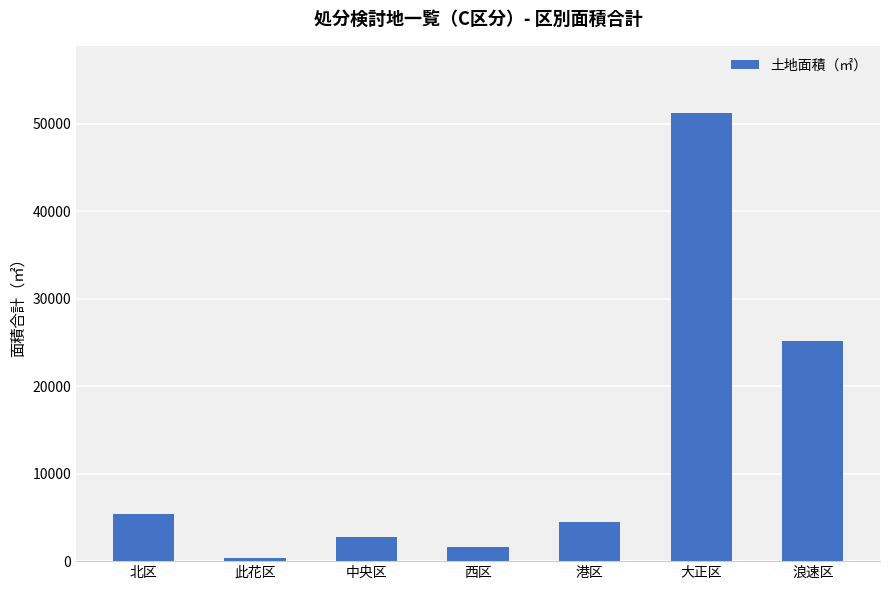

How many values are below 4470?

3